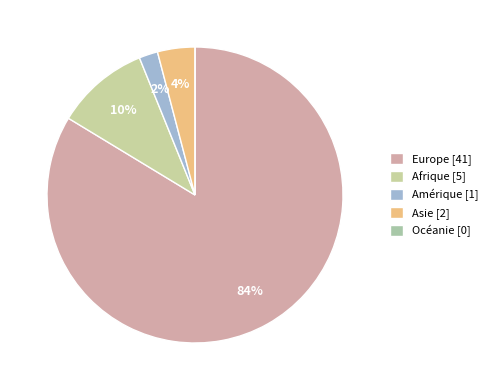

What percentage is NOT represented by Amérique?

98.0%